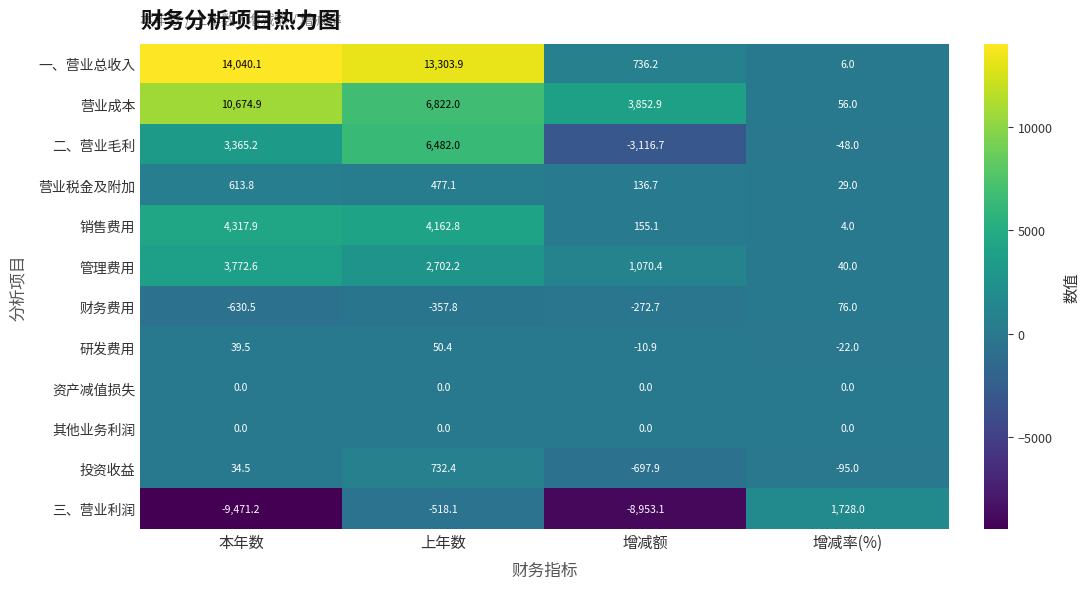

Is it true that 其他业务利润 equals 0.0 at 增减率(%)?

True